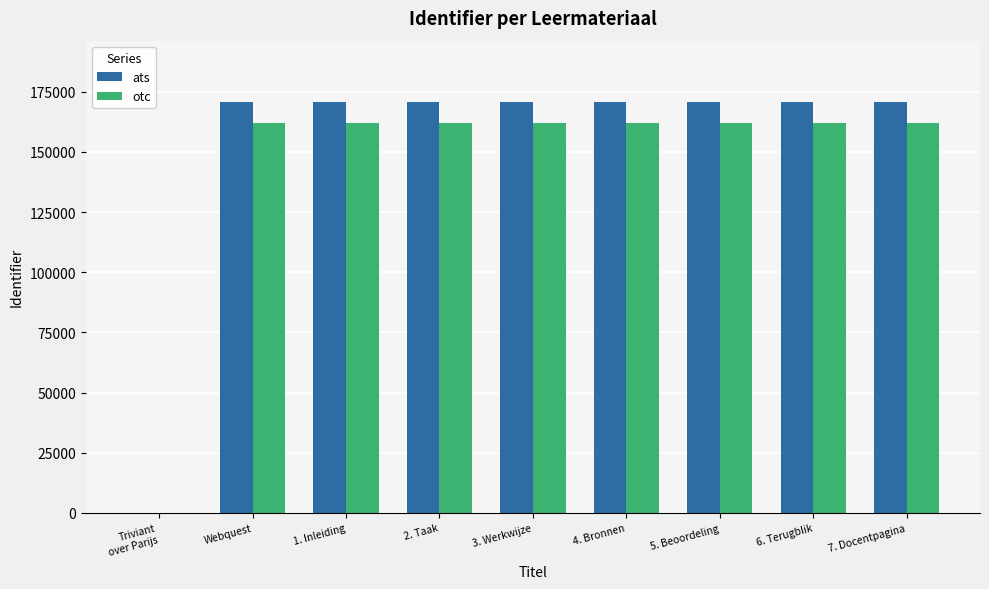

At which label is otc closest to 81031?

Webquest